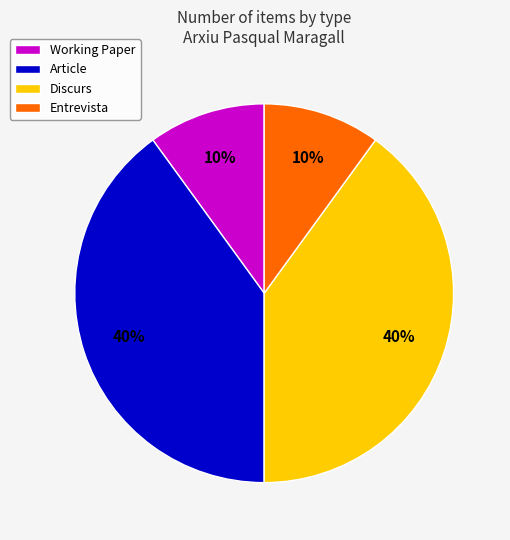

To the nearest percent, what percentage of the pie is Article?

40%